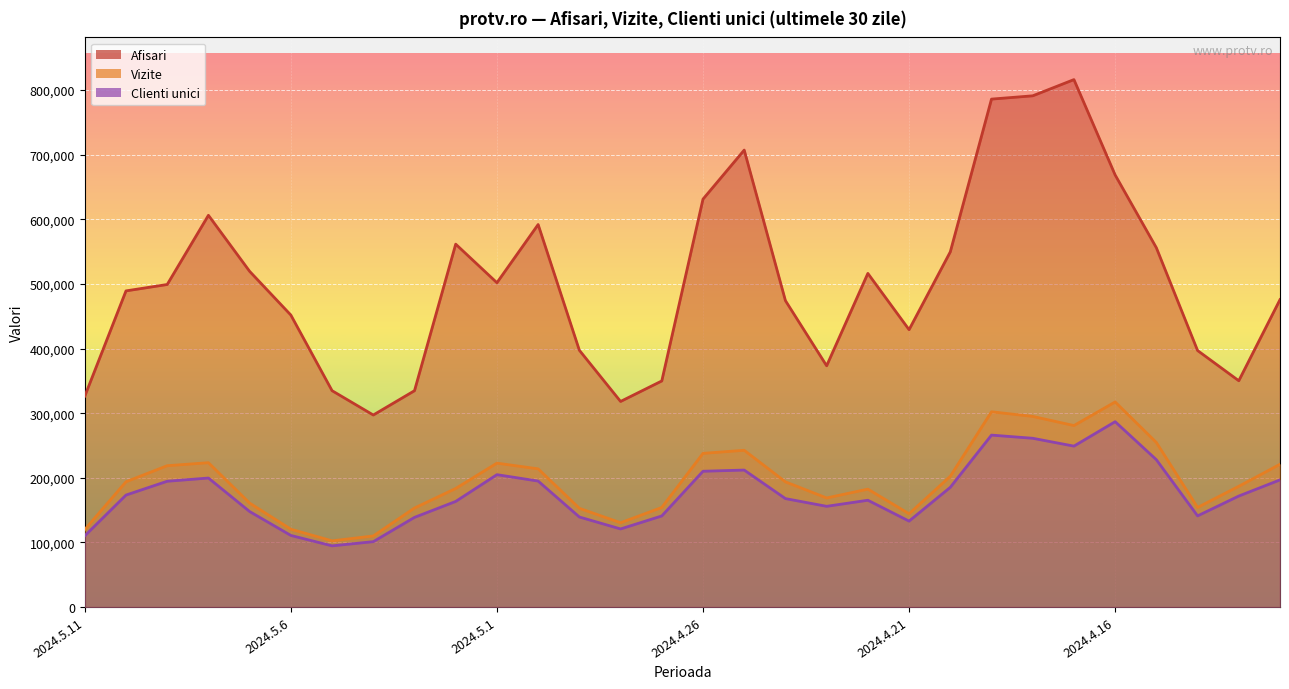

True or false: Vizite has a value of 277632 at 2024.5.2.

False